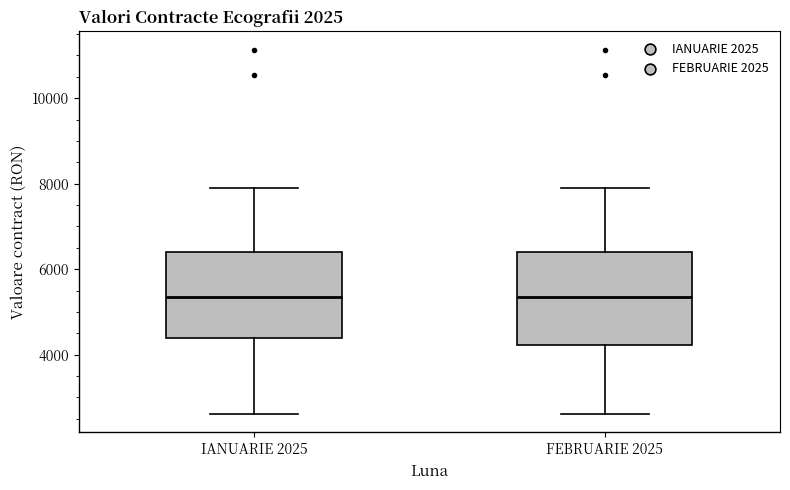

Reading left to right, read every box against the y-axis: the position of its median line, the range the box covers, and the ends of its whiskers. The values are not printed on the chart, so give them approximately, as read against the axis.

IANUARIE 2025: median 5400, box 4400 to 6400, whiskers 2600 to 8000
FEBRUARIE 2025: median 5400, box 4200 to 6400, whiskers 2600 to 8000